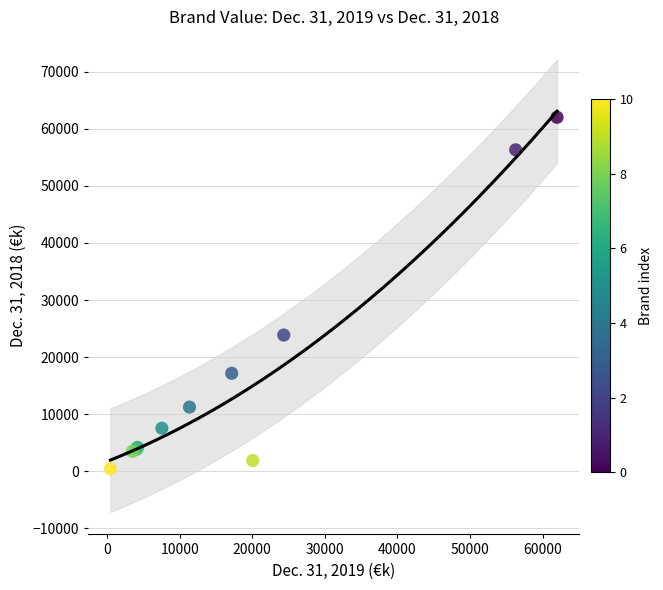

What Y value in the scatter plot is closest to 31231?

23869